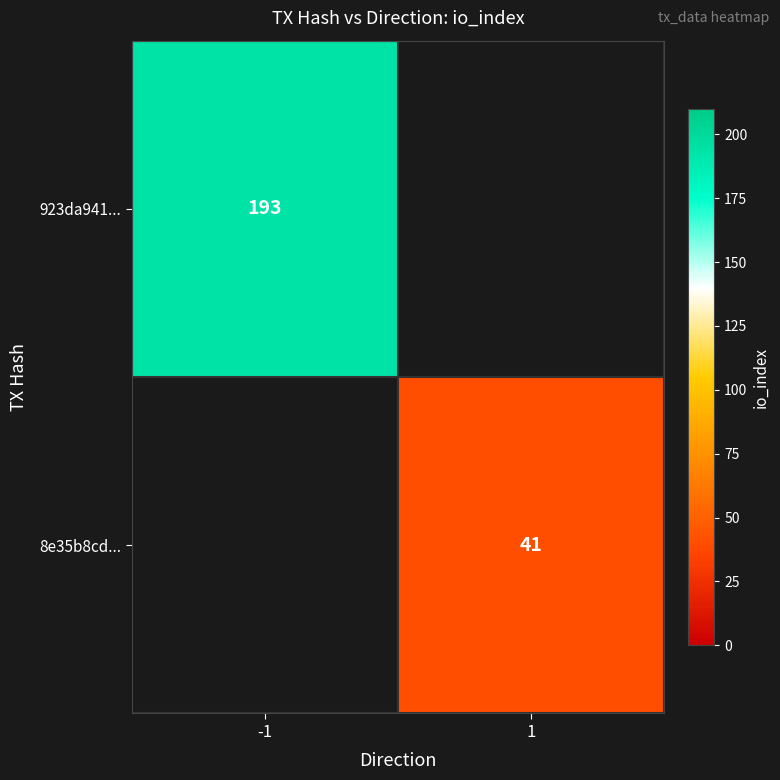

The value of 923da941... at -1 is 193. True or false?

True